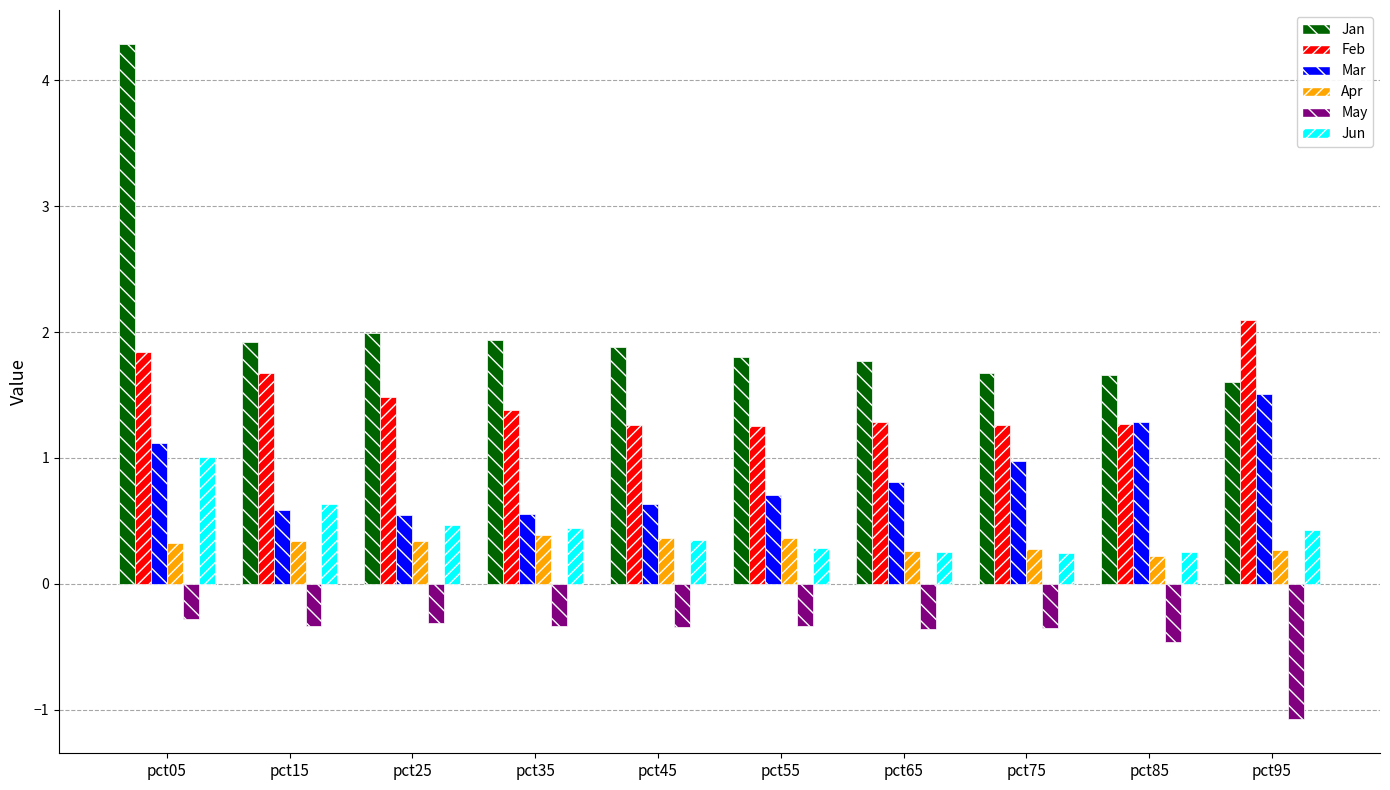

What is the difference between the maximum and minimum values in the Jun series?

0.8